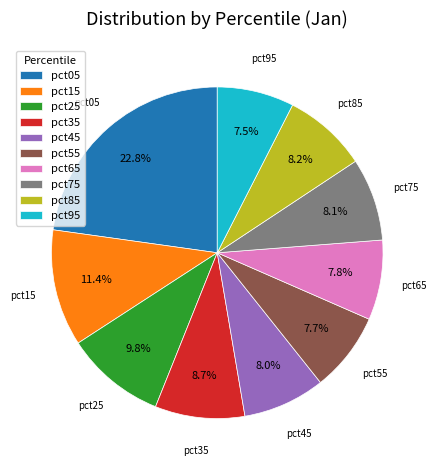

Combined, what portion of the pie is pct35 and pct15?

20.1%